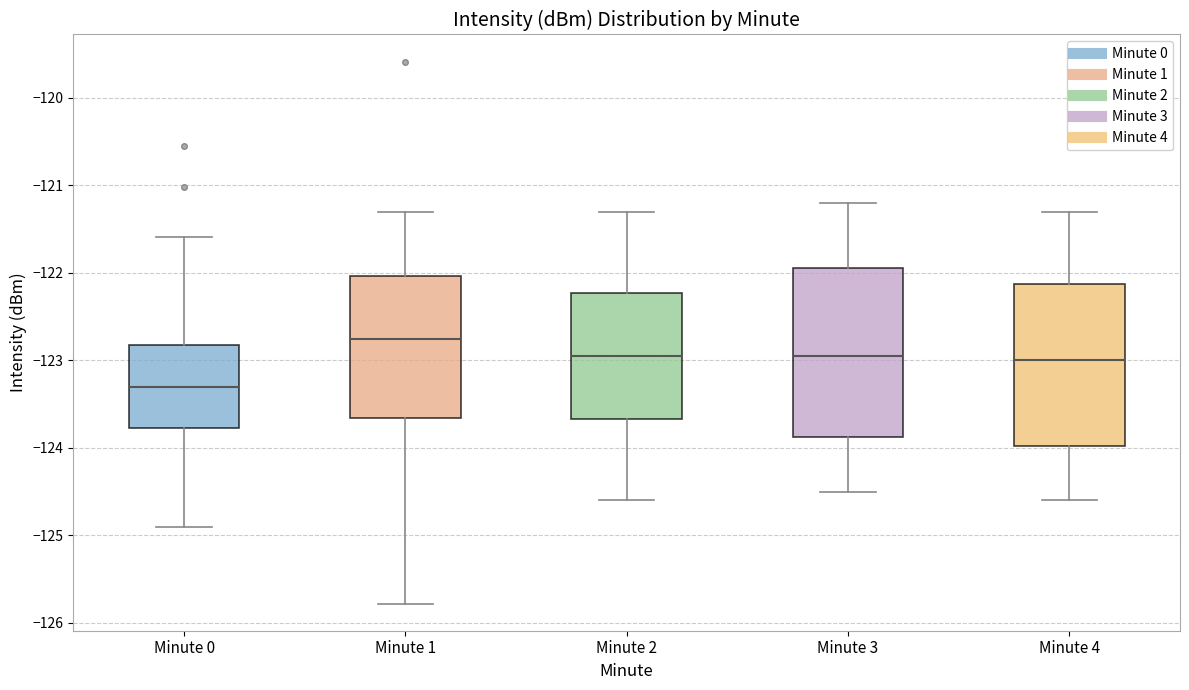

Which box's median line is the lowest?

Minute 0